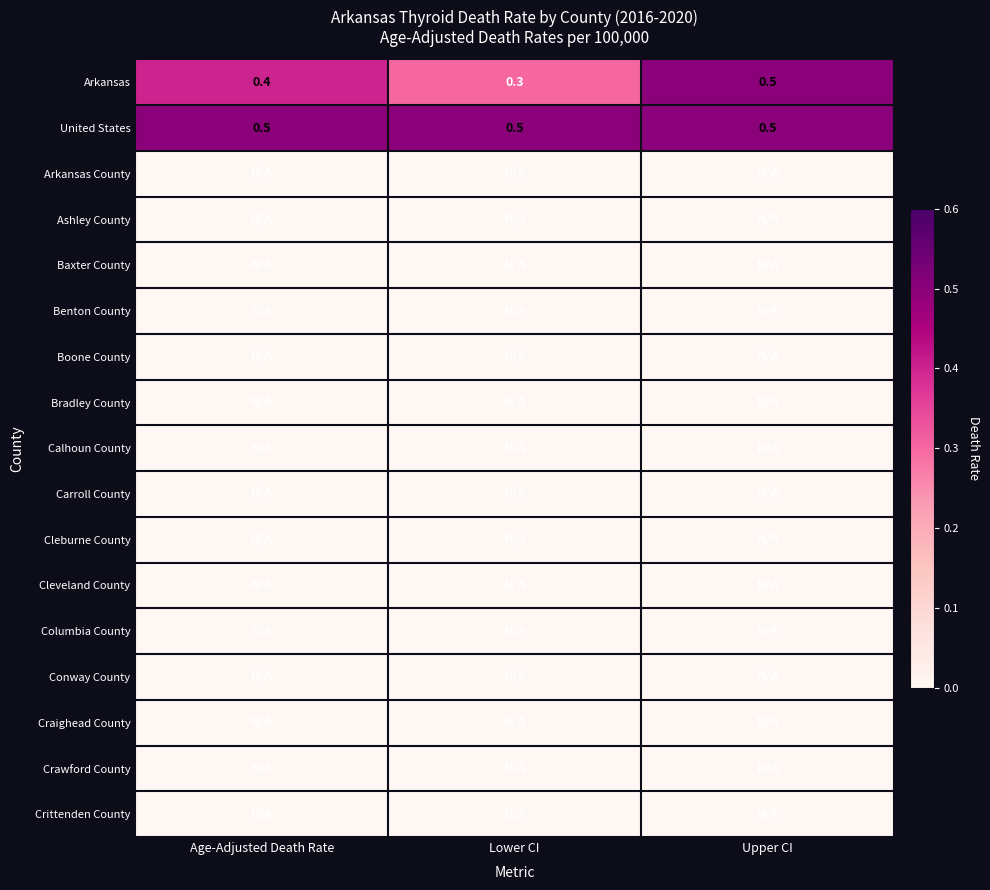

What is the average value of the United States series?

0.5